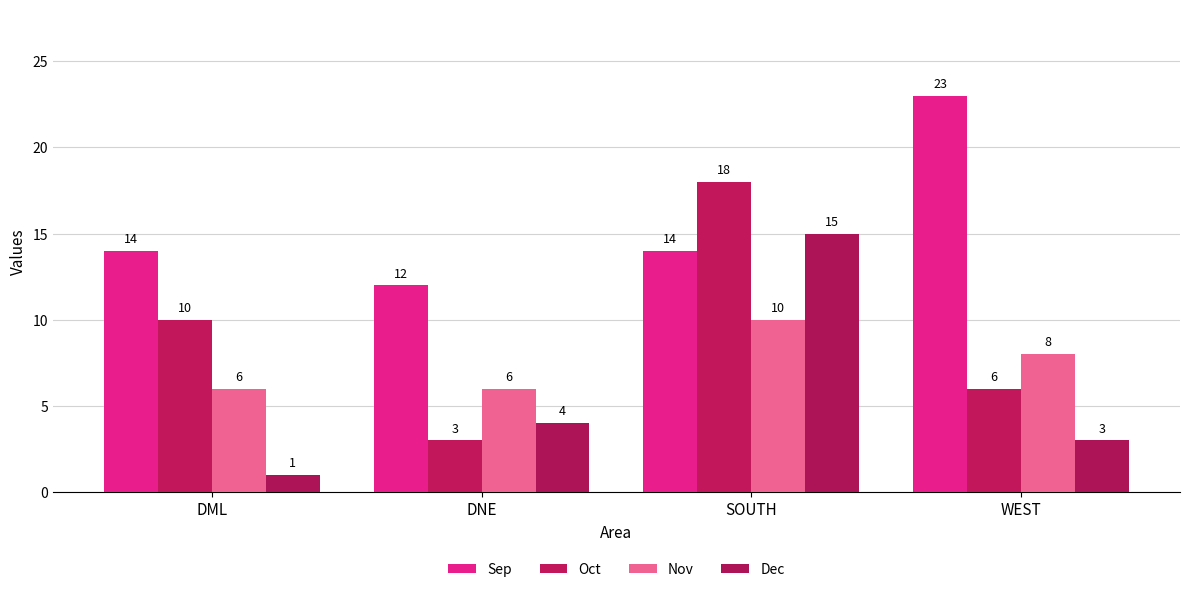

Is it true that Sep equals 14 at DML?

True